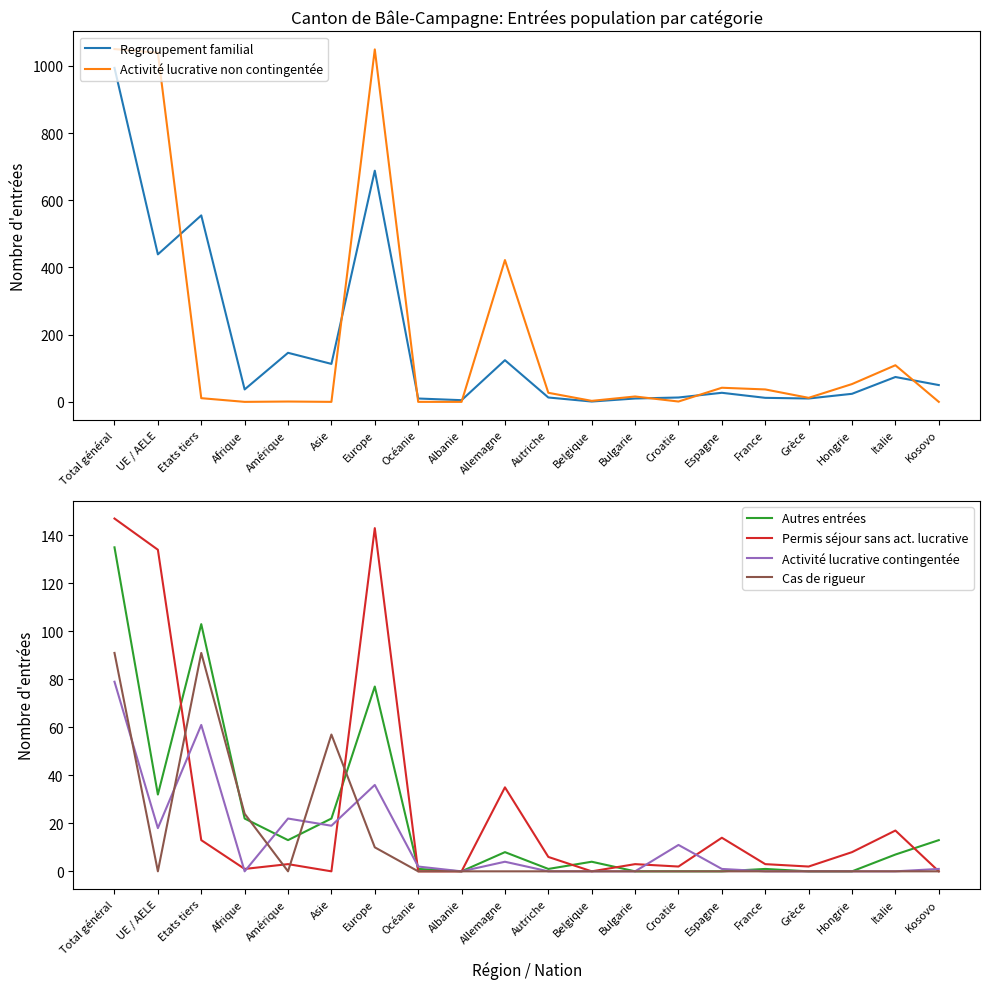

The value of Activité lucrative non contingentée at Italie is 32. True or false?

False